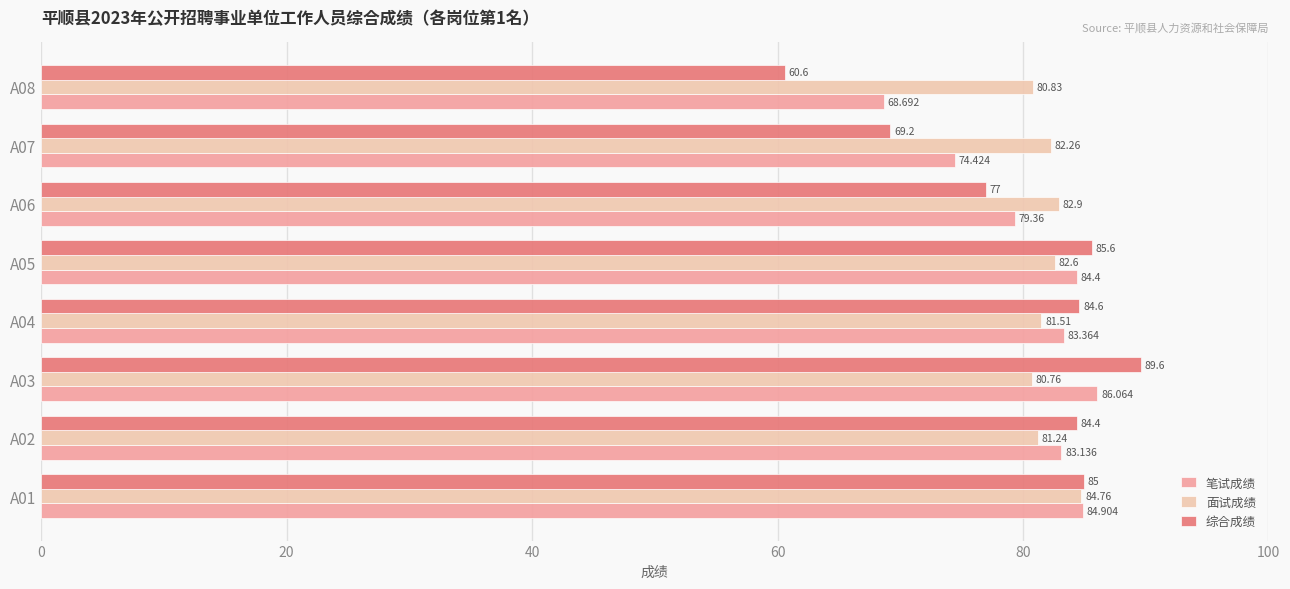

Which label corresponds to the smallest value in the chart?

A08